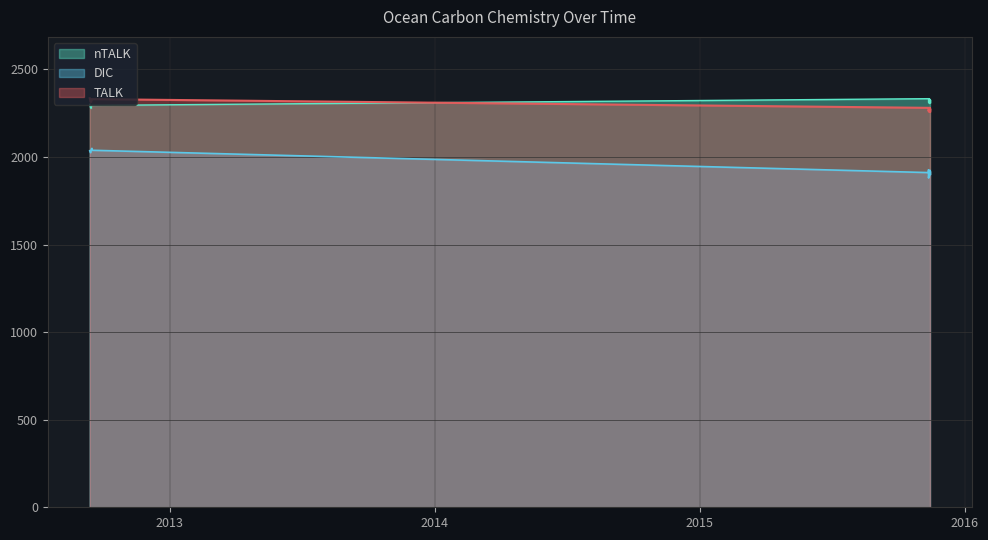

True or false: TALK and DIC intersect in this chart.

False